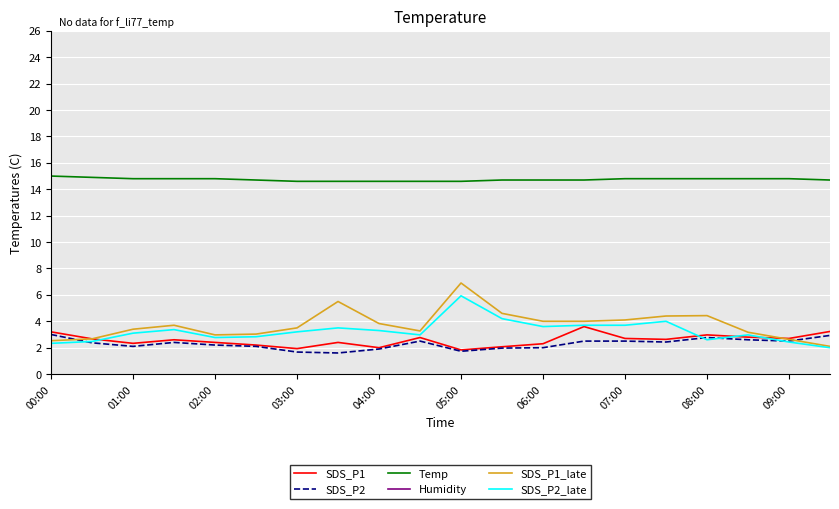

What is the difference between the maximum and second lowest values in the Humidity series?

4.4